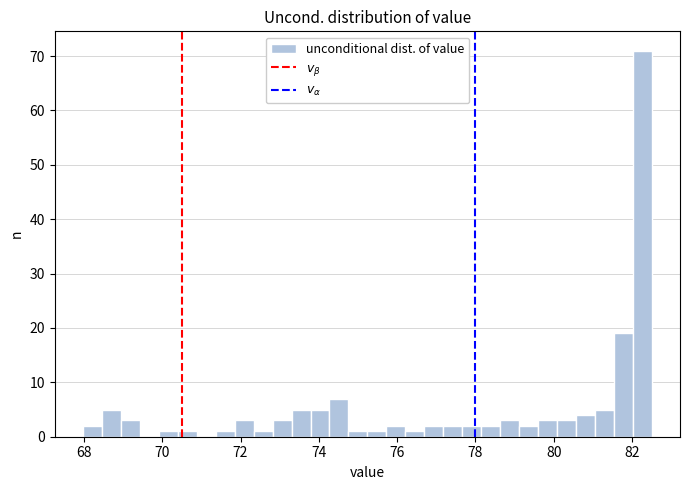

Read against the x-axis, roughly where is the centre of the tallest bar?

82.2